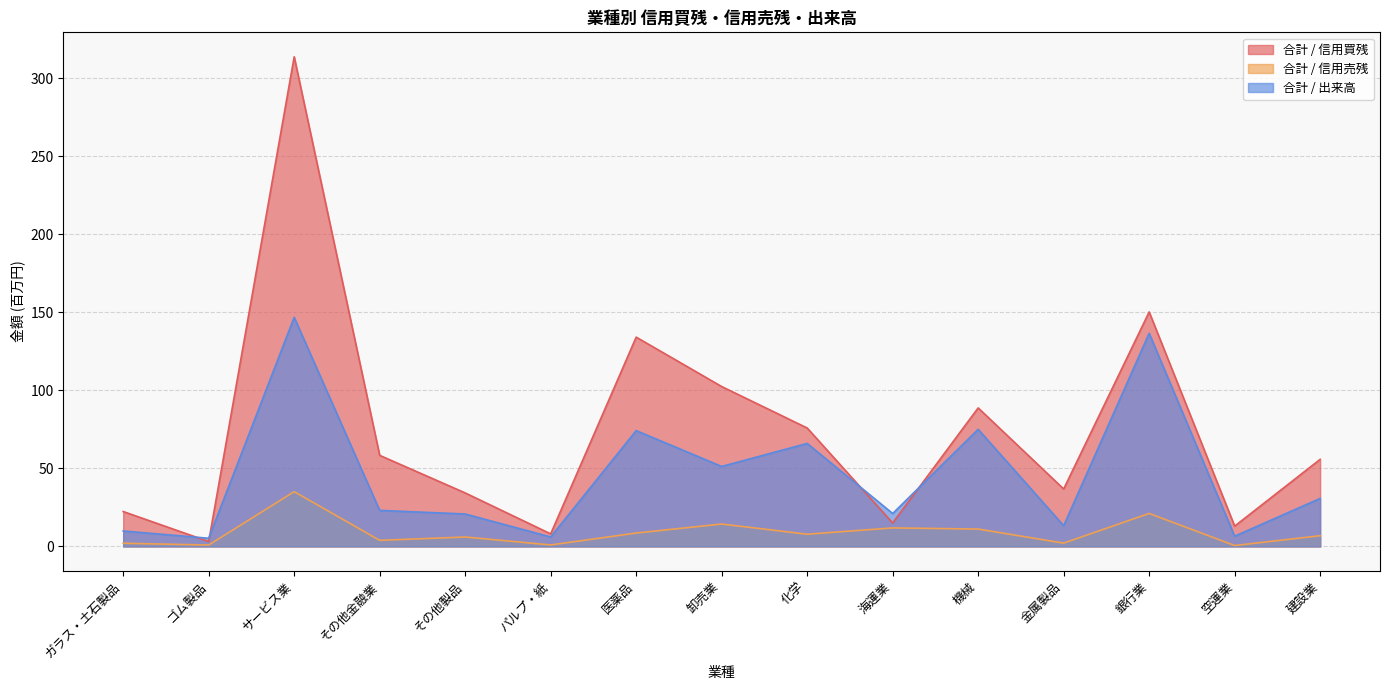

What is the value of the 合計 / 出来高 point at the 12th from the left?

13.3